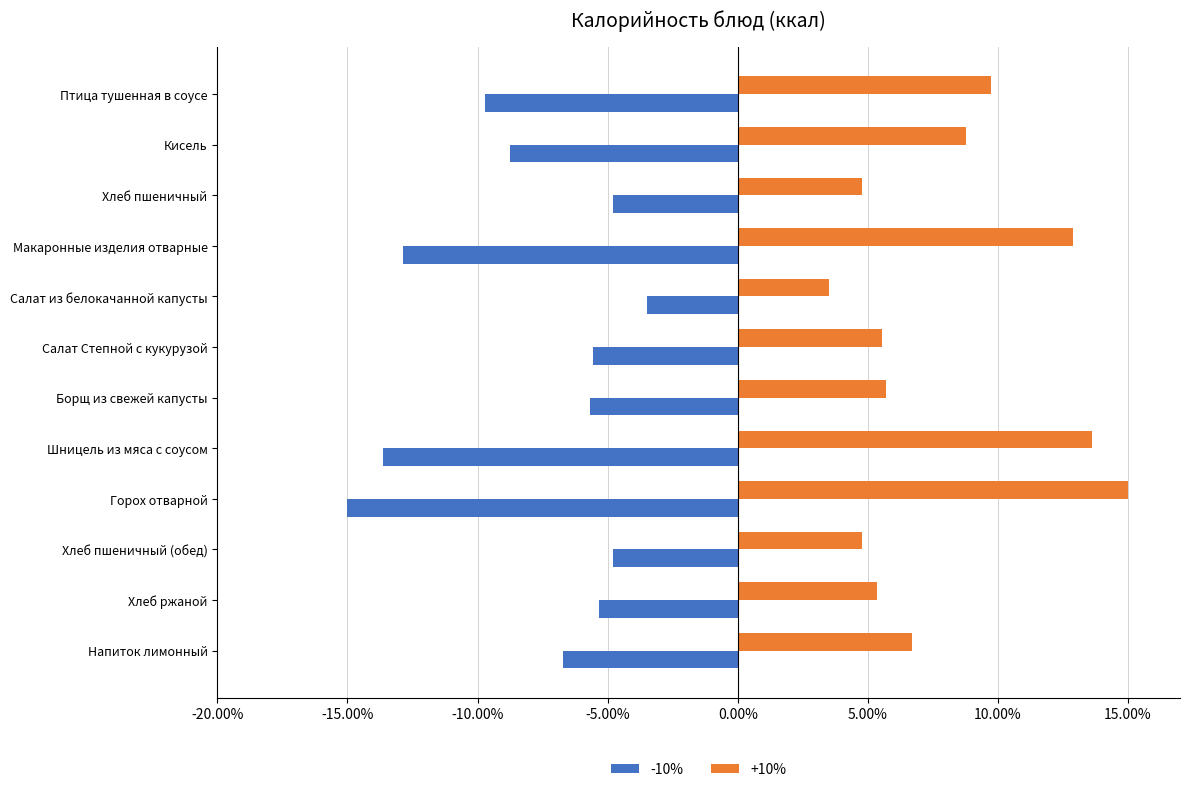

List the series in order of their peak value, highest first.

+10%, -10%